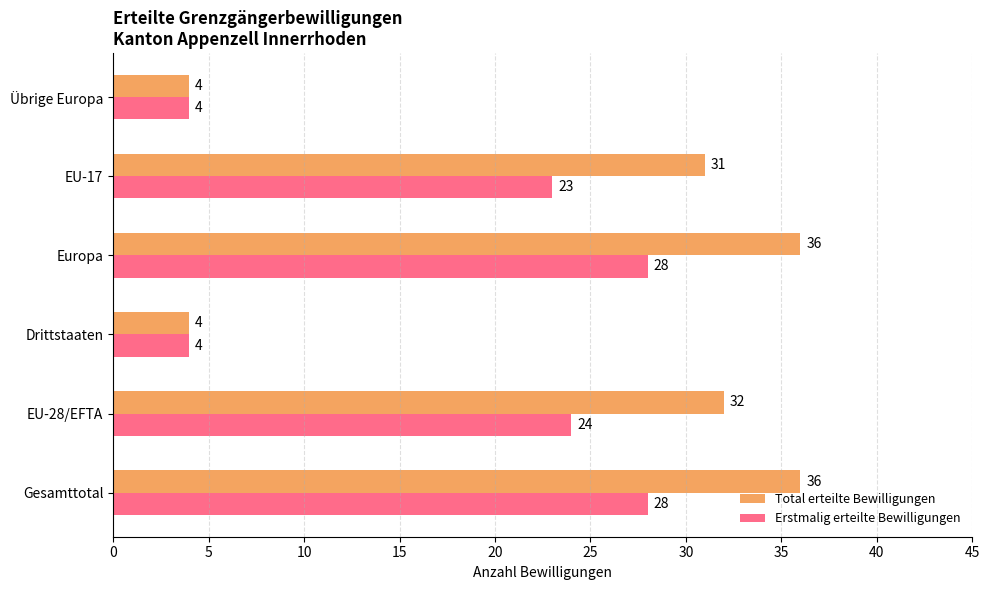

Which series has the largest total across all categories?

Total erteilte Bewilligungen